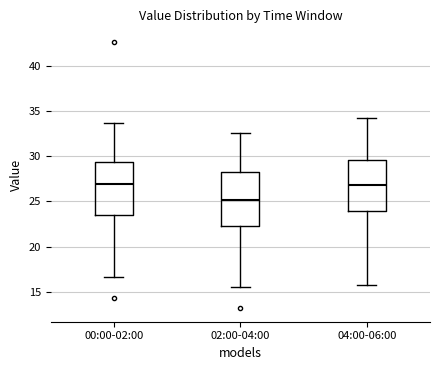

Where is the lower edge of the box for 00:00-02:00 on the y-axis? The values are not printed on the chart, so give them approximately, as read against the axis.

23.5